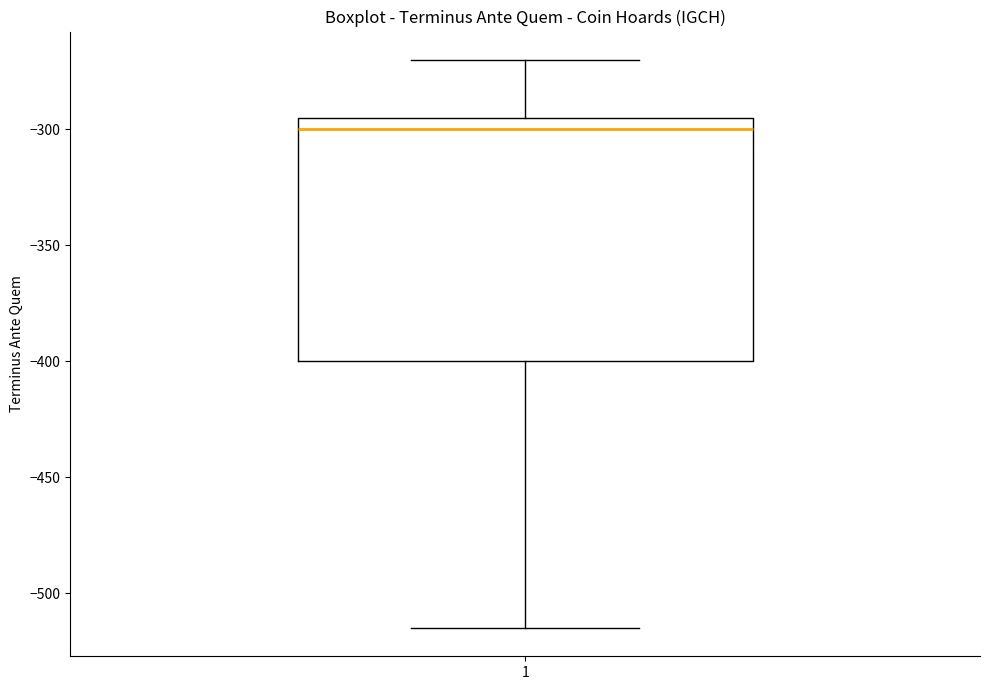

Where is the lower edge of the box at x = 1 on the y-axis? The values are not printed on the chart, so give them approximately, as read against the axis.

-400